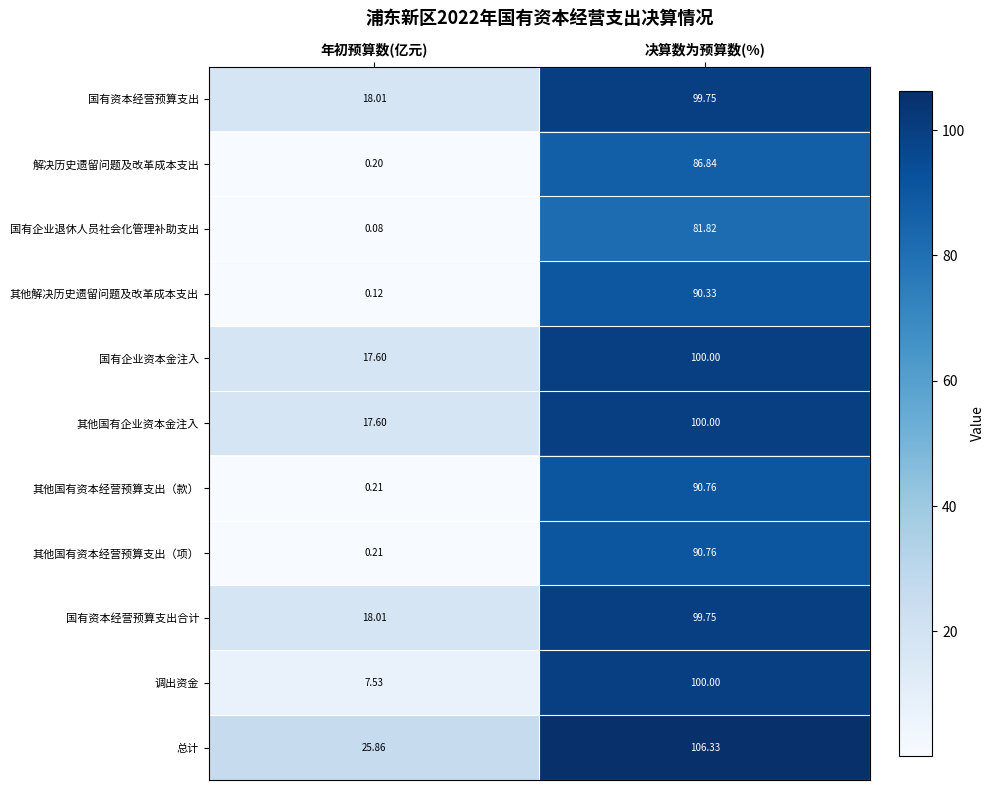

At how many categories does at least one series exceed 100?

1